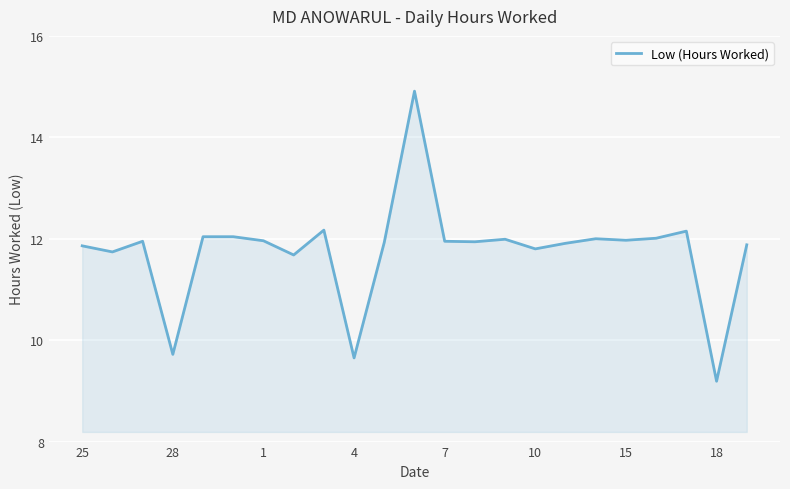

How many distinct data groups are displayed?

1